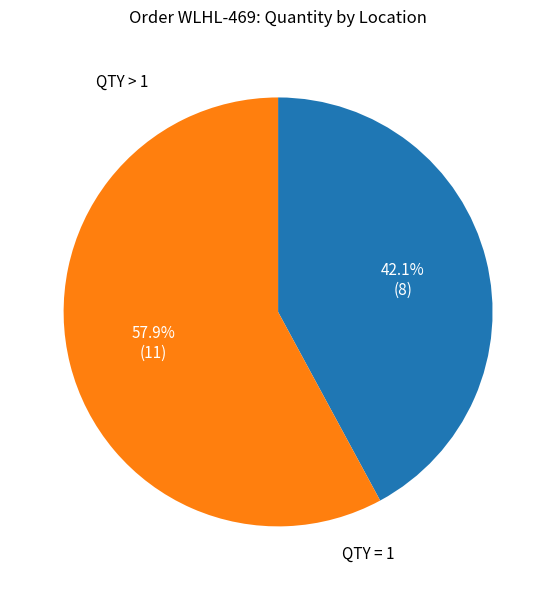

How many slices are in this pie chart?

2